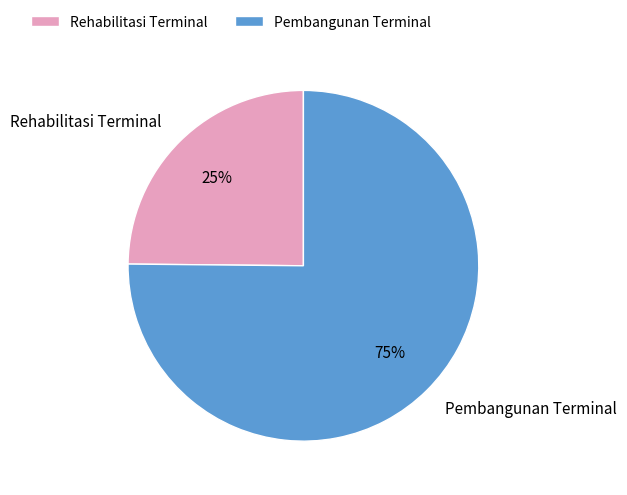

Is the sum of Rehabilitasi Terminal and Pembangunan Terminal greater than half?

Yes